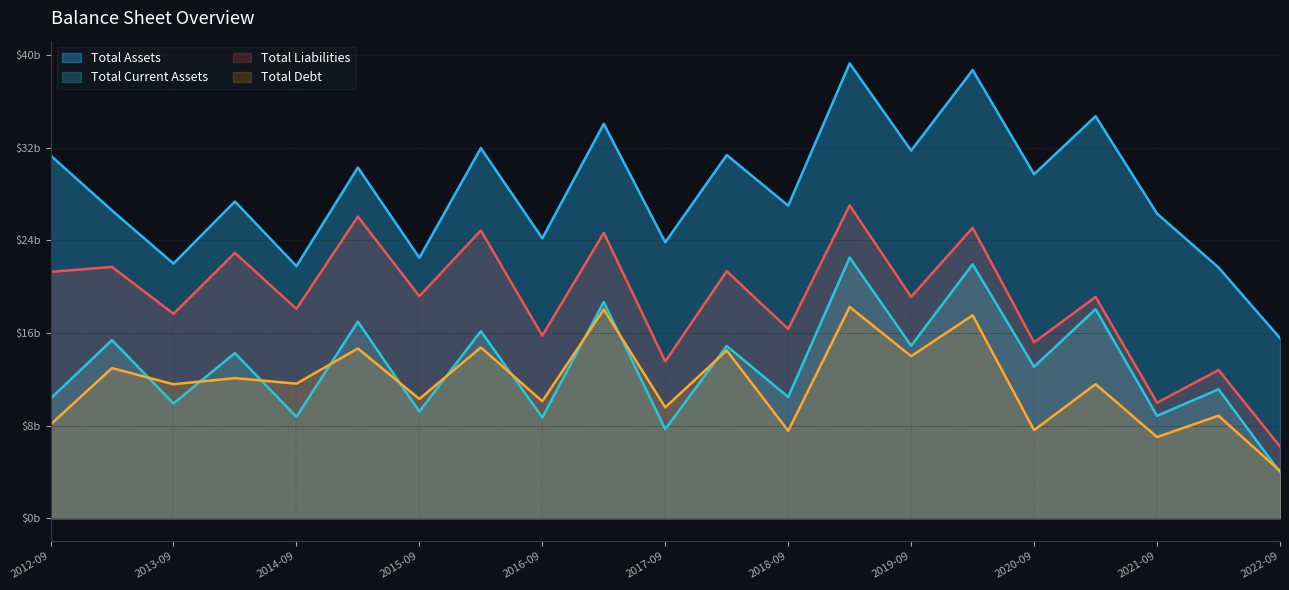

Where is the first local maximum for Total Debt?

2013-03